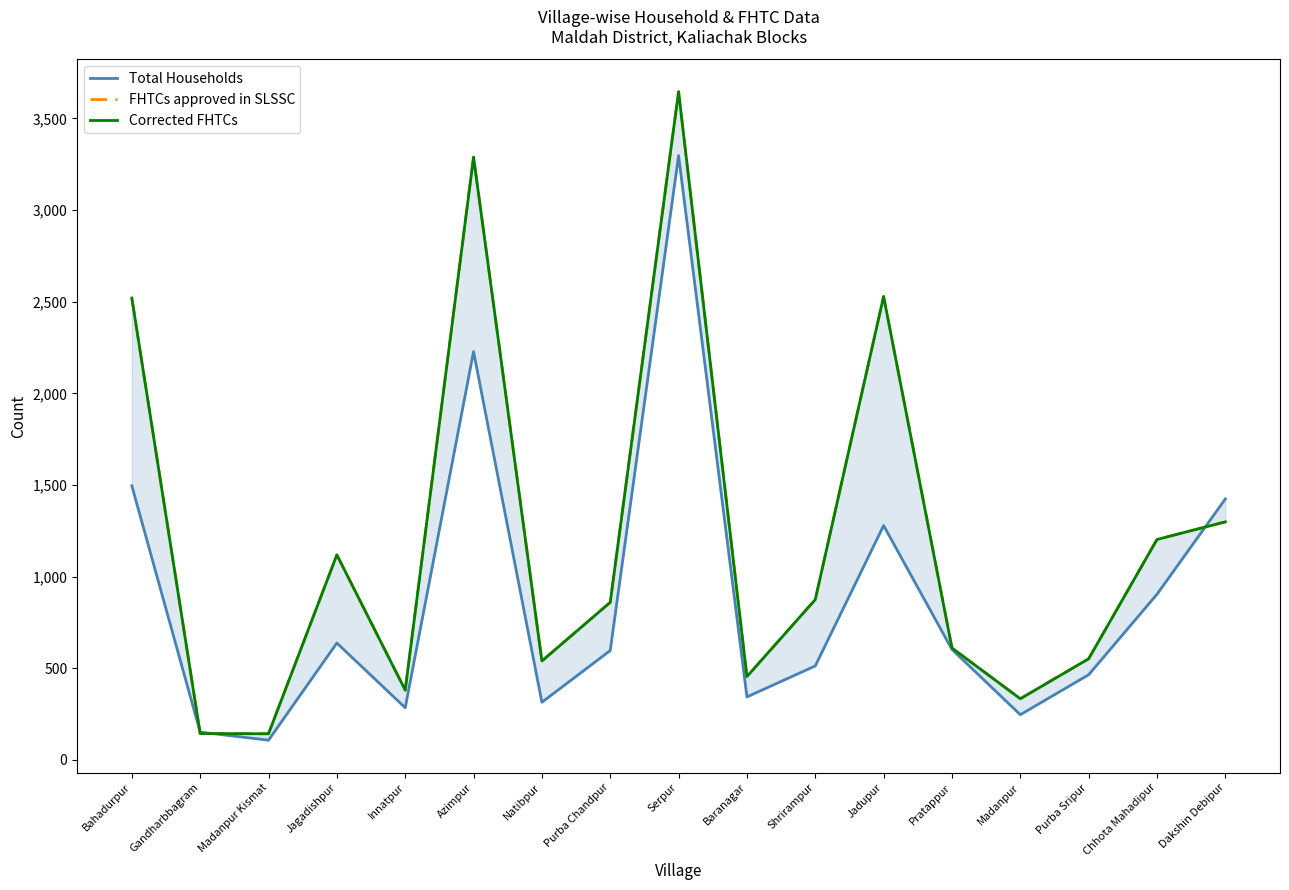

Between Purba Sripur and Chhota Mahadipur, which series saw the biggest shift?

FHTCs approved in SLSSC